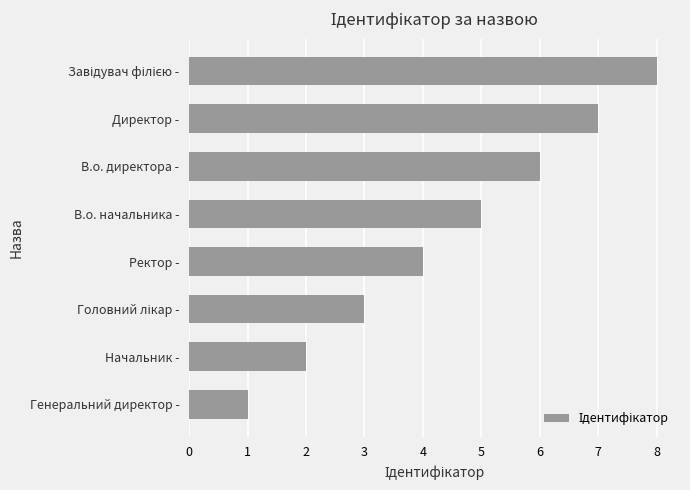

Is it true that the value at Ректор - is 4?

True